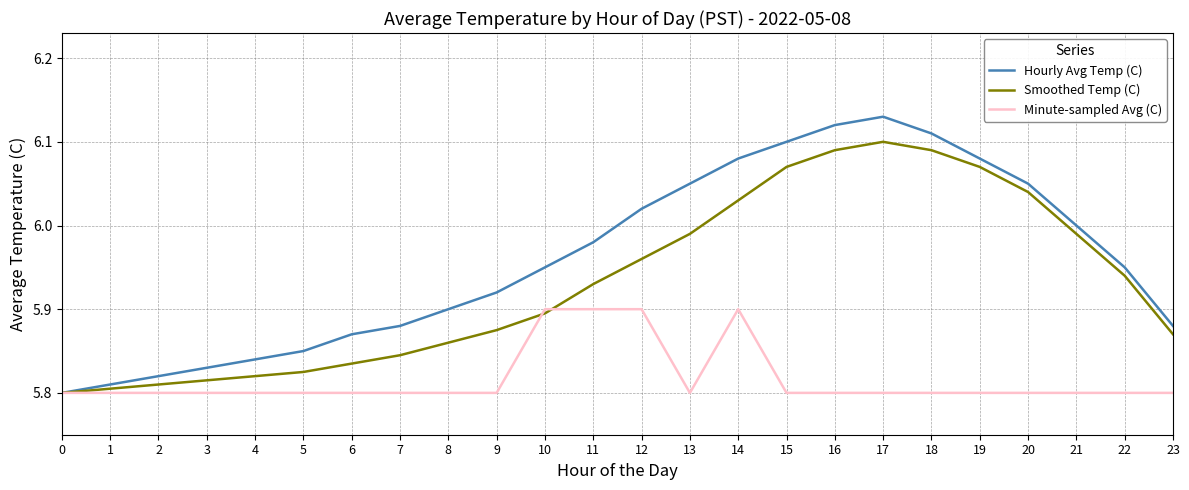

List the series in order of their peak value, lowest first.

Minute-sampled Avg (C), Smoothed Temp (C), Hourly Avg Temp (C)